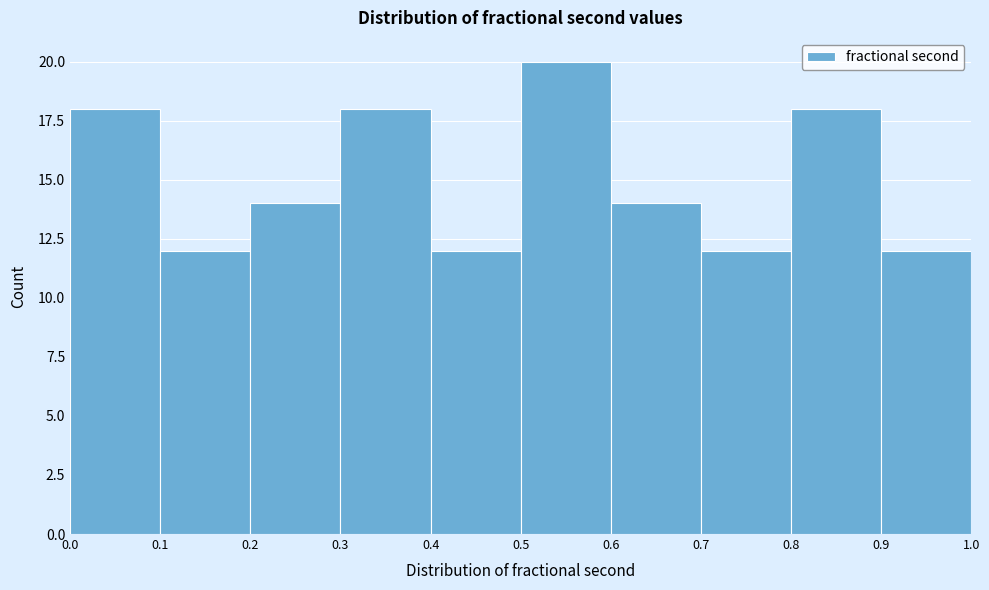

Reading left to right, list every bar in this chart as the range it spans on the x-axis followed by its height. The values are not printed on the chart, so give them approximately, as read against the axis.

0.0 to 0.1: 18
0.1 to 0.2: 12
0.2 to 0.3: 14
0.3 to 0.4: 18
0.4 to 0.5: 12
0.5 to 0.6: 20
0.6 to 0.7: 14
0.7 to 0.8: 12
0.8 to 0.9: 18
0.9 to 1.0: 12